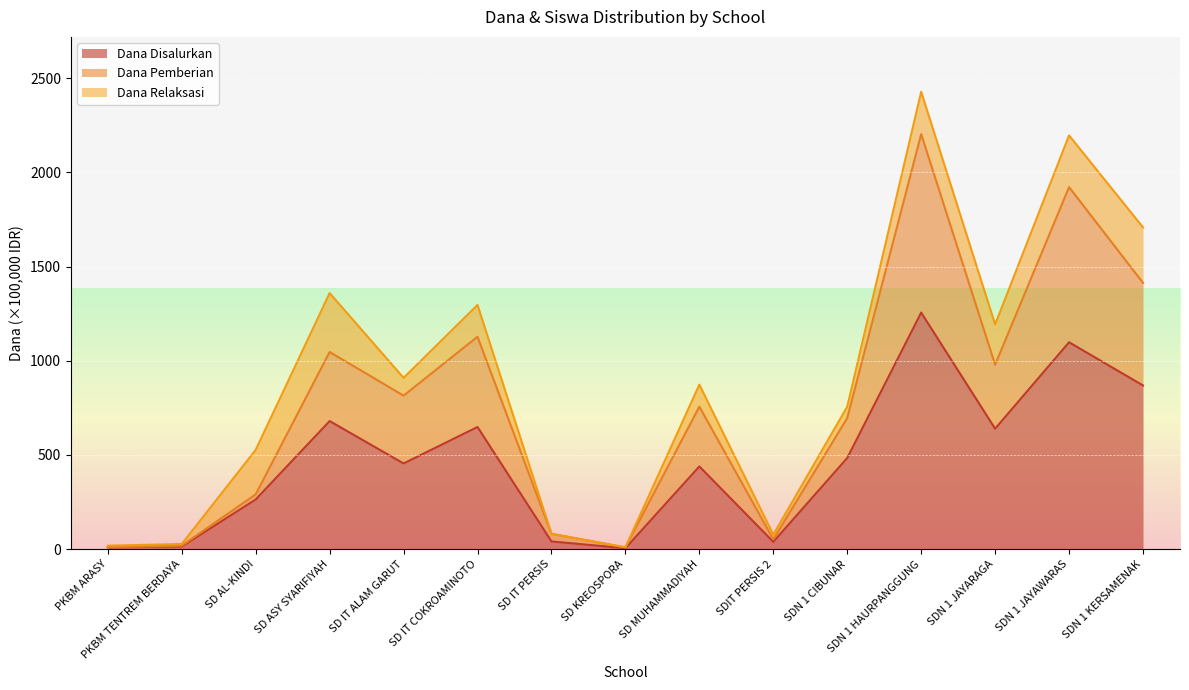

True or false: Dana Disalurkan and Dana Pemberian cross at least once.

False